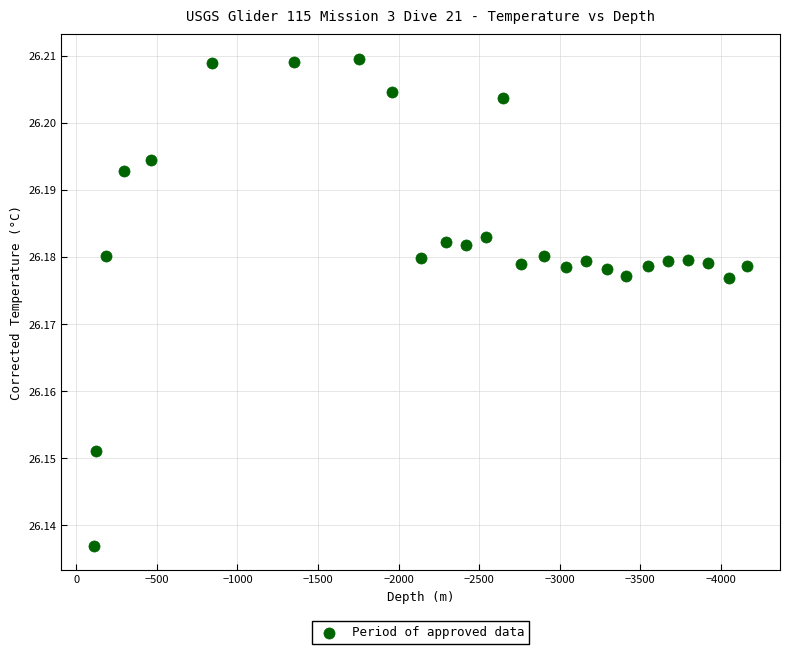

What is the range of X values (max minus min)?

4054.0